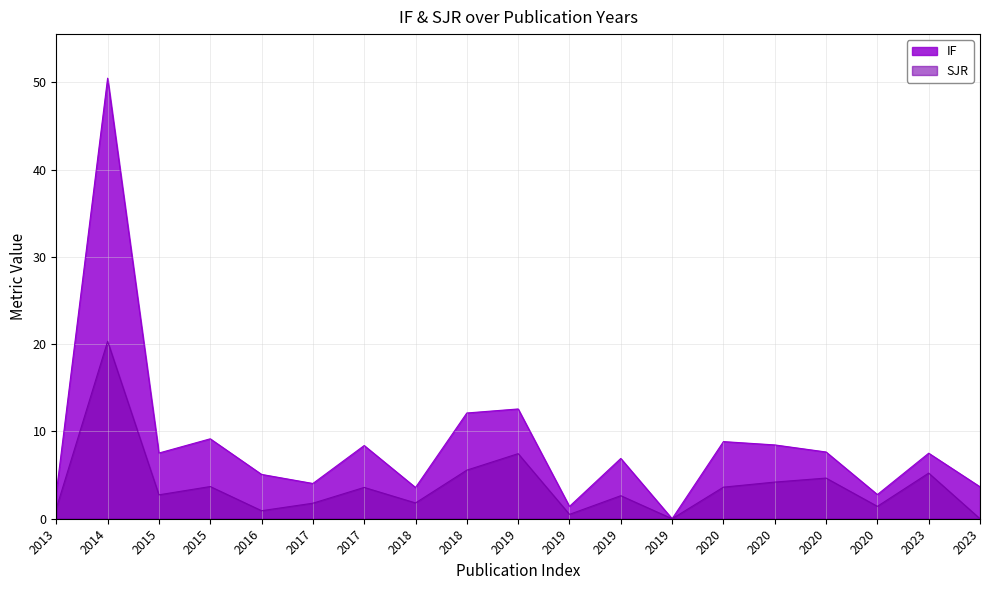

What is the spread (max minus min) of values at 2015?

4.8